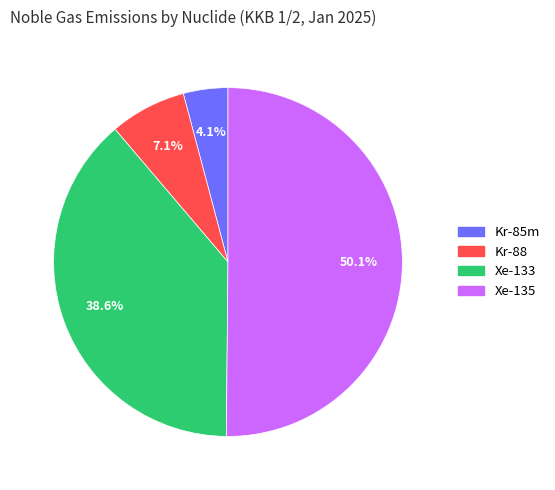

Which slice represents more than half of the pie?

Xe-135